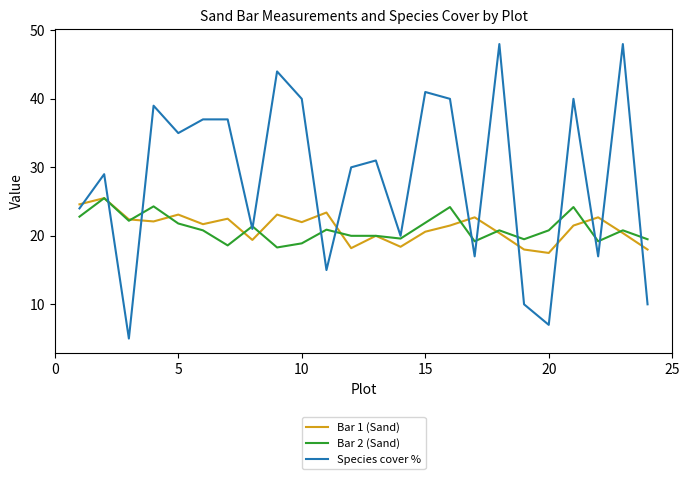

What is the maximum value shown in the chart?

48.0